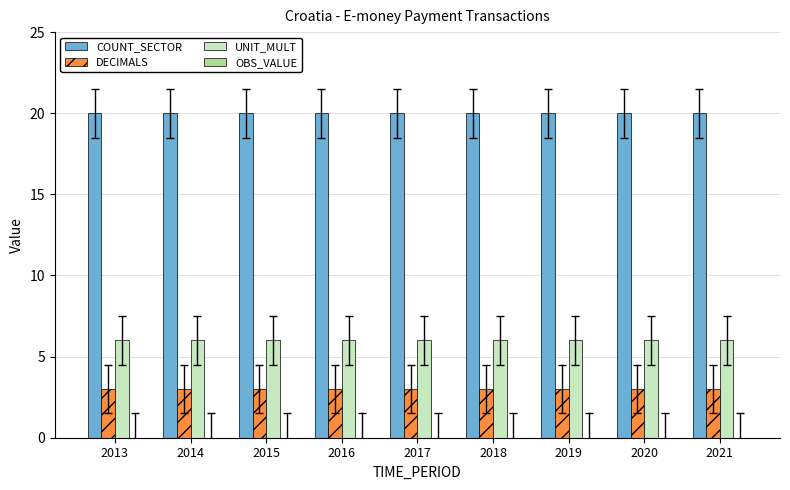

Is it true that COUNT_SECTOR equals 20 at 2015?

True